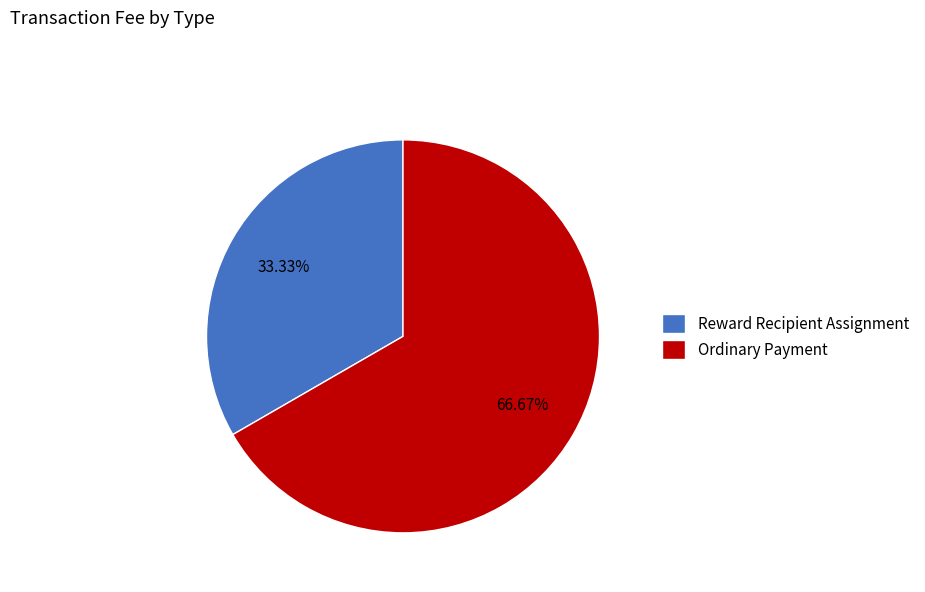

Rank the categories by value from lowest to highest.

Reward Recipient Assignment, Ordinary Payment